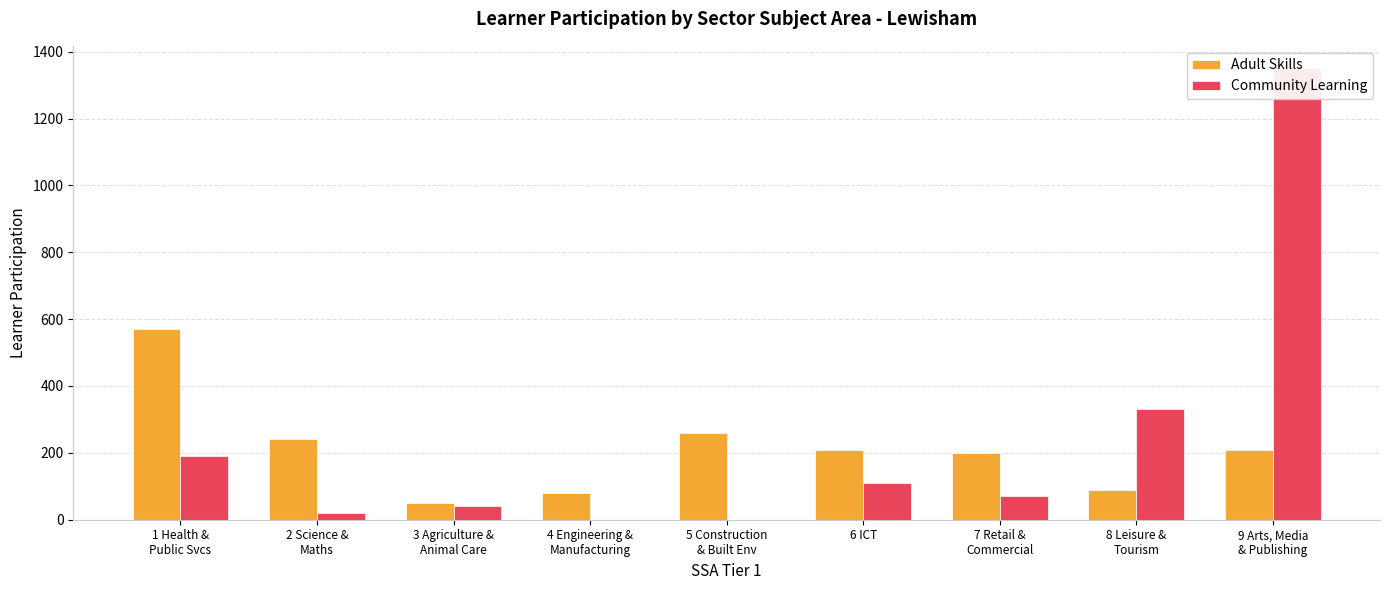

What is the value of the Community Learning bar at the 9th from the left?

1350